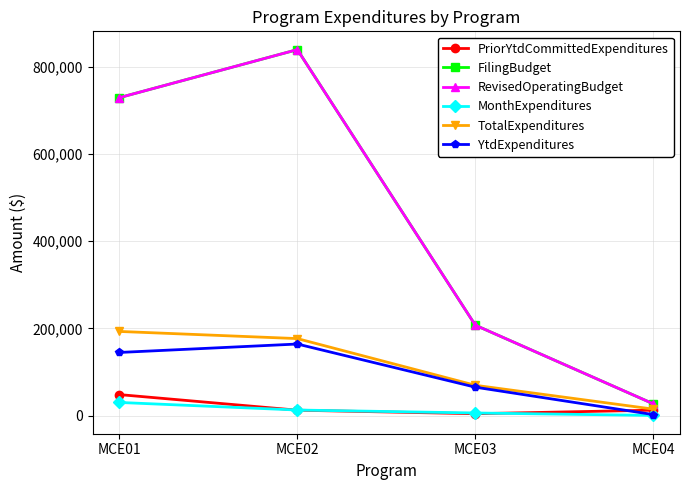

True or false: TotalExpenditures and RevisedOperatingBudget intersect in this chart.

False